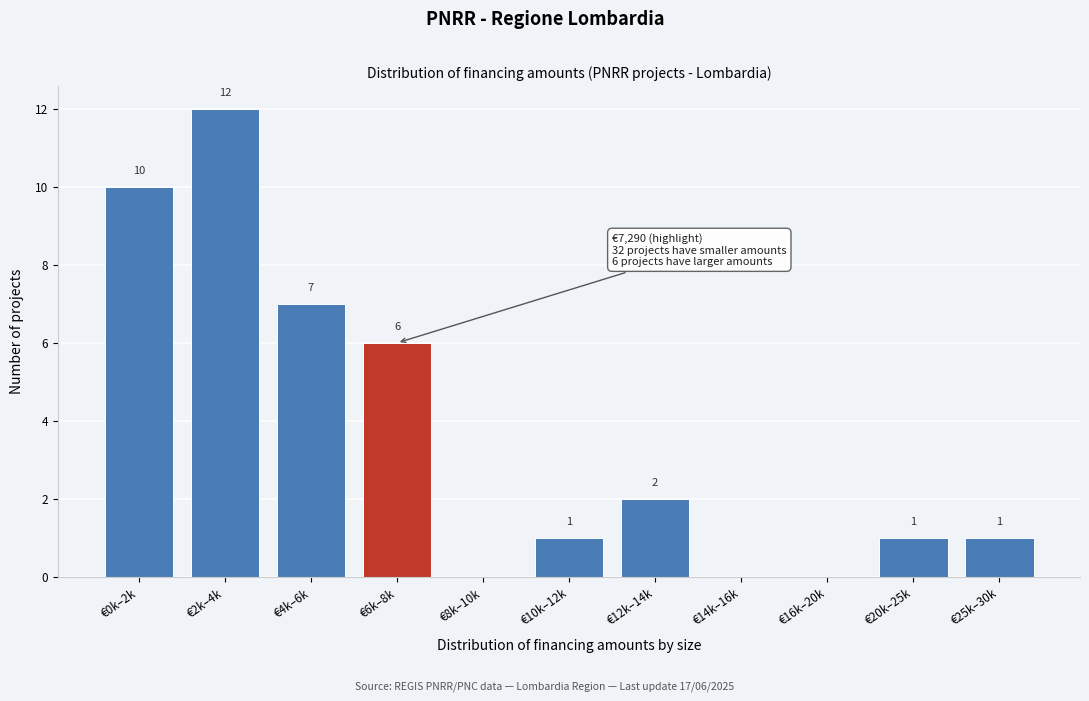

Reading right to left, extract all data points from this chart.

€25k–30k=1	€20k–25k=1	€16k–20k=0	€14k–16k=0	€12k–14k=2	€10k–12k=1	€8k–10k=0	€6k–8k=6	€4k–6k=7	€2k–4k=12	€0k–2k=10